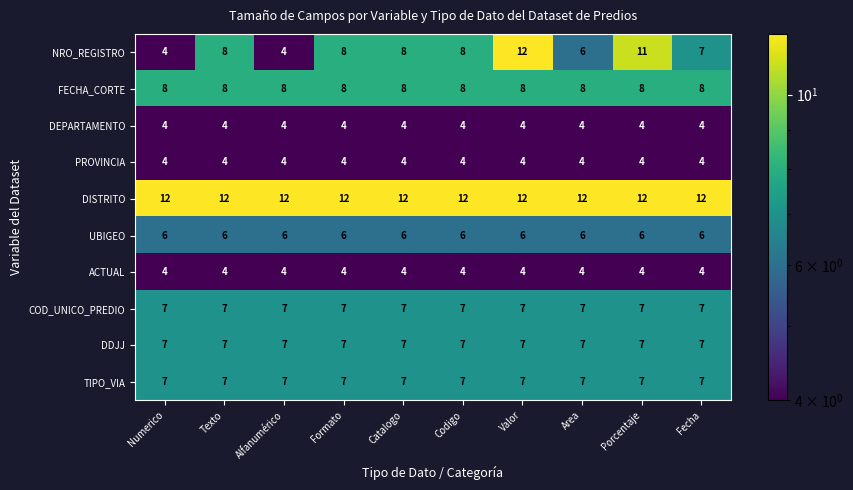

What is the minimum value shown in the chart?

4